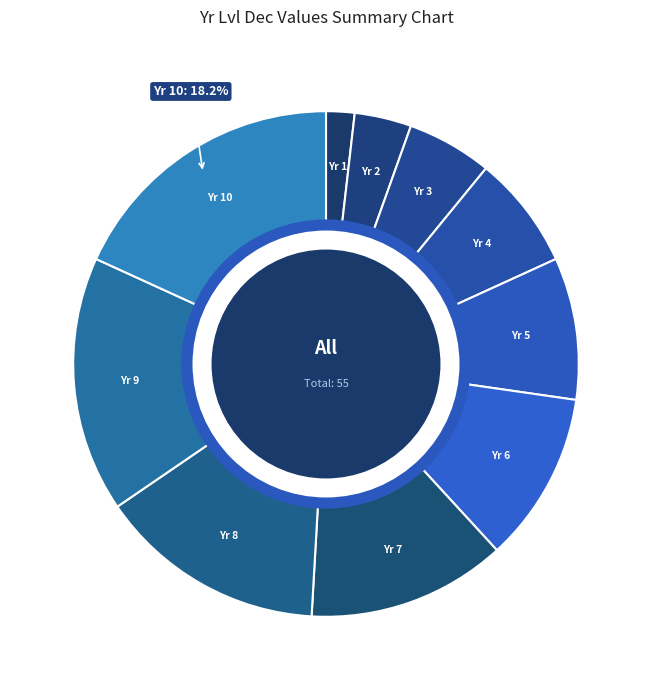

Between Yr 2 and Yr 8, which is larger?

Yr 8